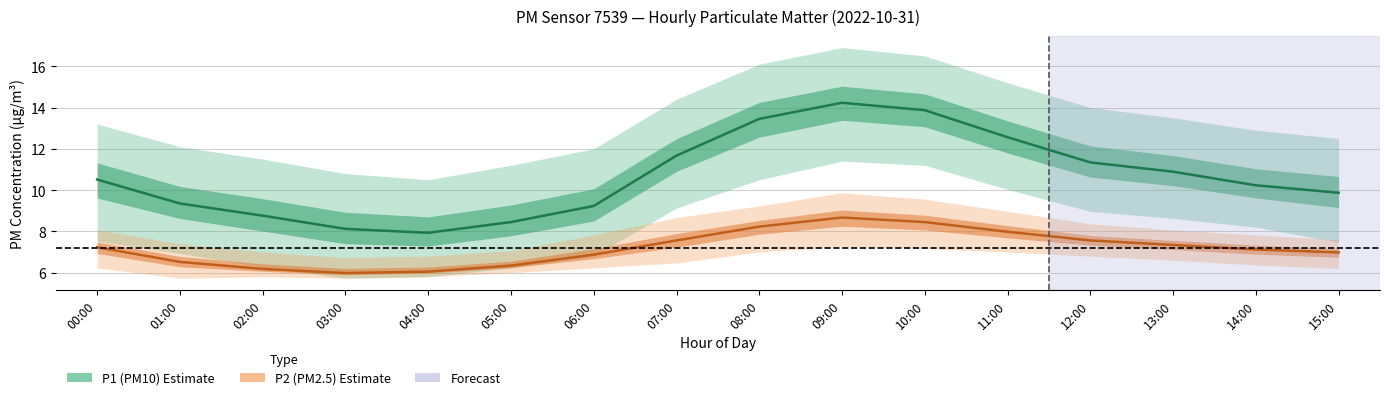

Reading left to right, what are all the values shown in this chart?

P1 (PM10): 10.5	9.3	8.8	8.1	7.9	8.4	9.2	11.7	13.4	14.2	13.9	12.6	11.3	10.9	10.2	9.9
P2 (PM2.5): 7.2	6.5	6.2	6.0	6.0	6.3	6.9	7.6	8.2	8.7	8.4	8.0	7.6	7.3	7.1	7.0